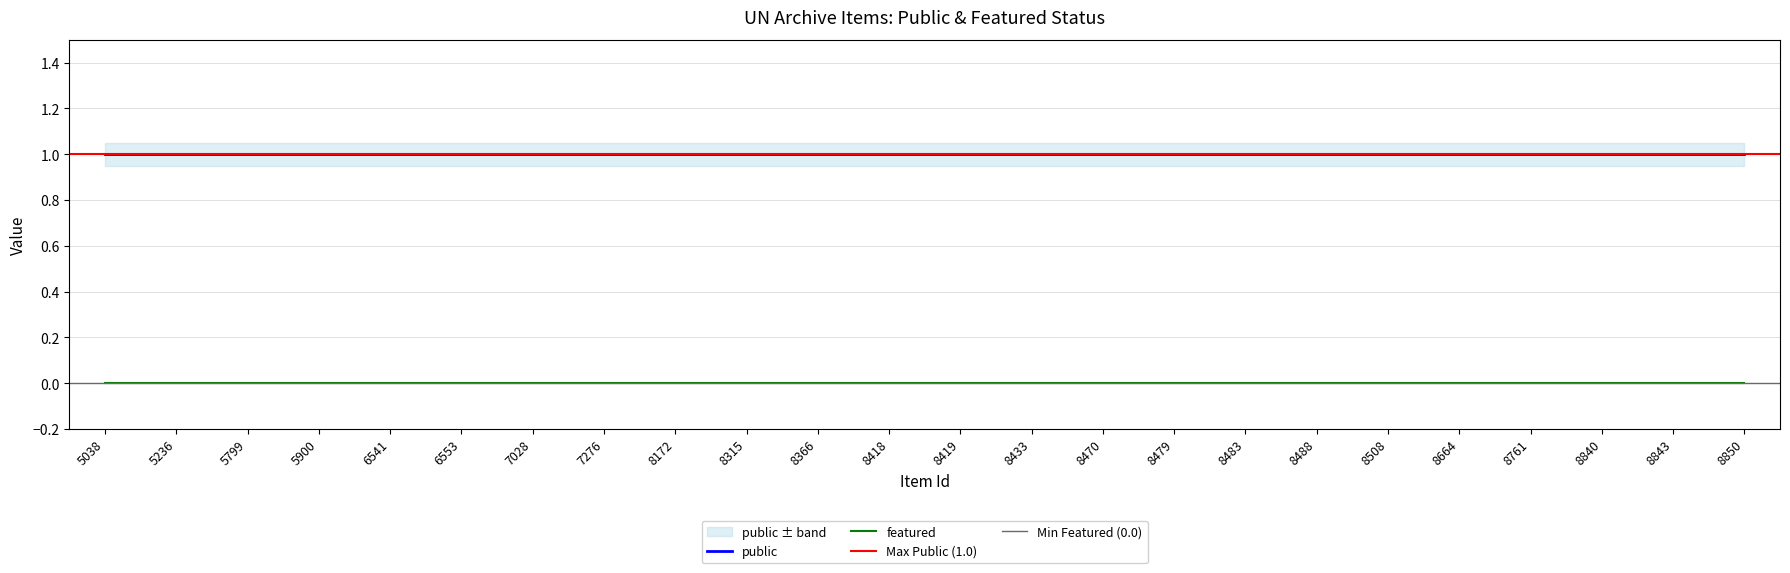

Reading left to right, extract all data points from this chart.

public: 5038=1	5236=1	5799=1	5900=1	6541=1	6553=1	7028=1	7276=1	8172=1	8315=1	8366=1	8418=1	8419=1	8433=1	8470=1	8479=1	8483=1	8488=1	8508=1	8664=1	8761=1	8840=1	8843=1	8850=1
featured: 5038=0	5236=0	5799=0	5900=0	6541=0	6553=0	7028=0	7276=0	8172=0	8315=0	8366=0	8418=0	8419=0	8433=0	8470=0	8479=0	8483=0	8488=0	8508=0	8664=0	8761=0	8840=0	8843=0	8850=0